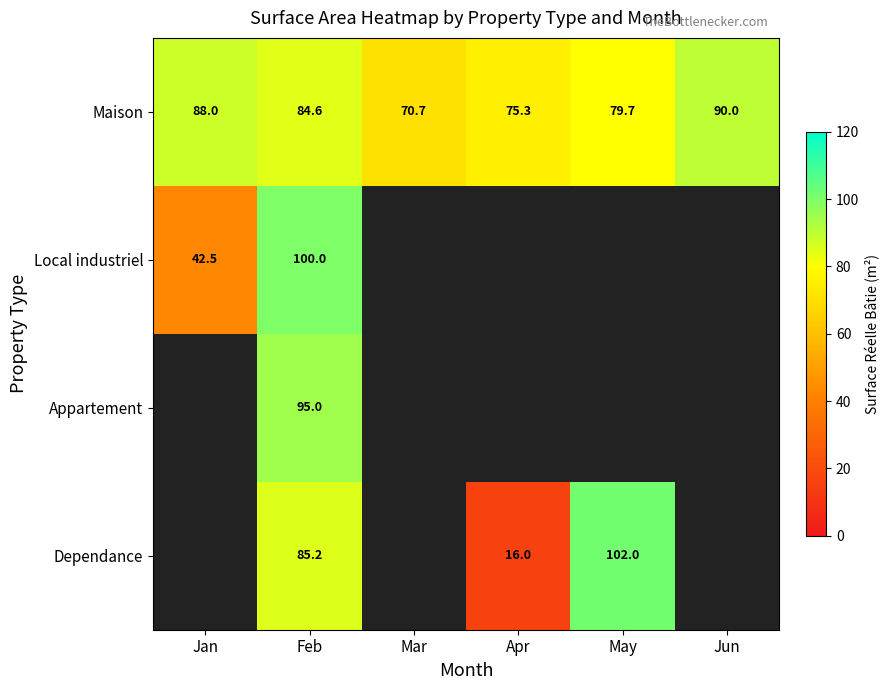

At which label is Maison closest to 80?

May